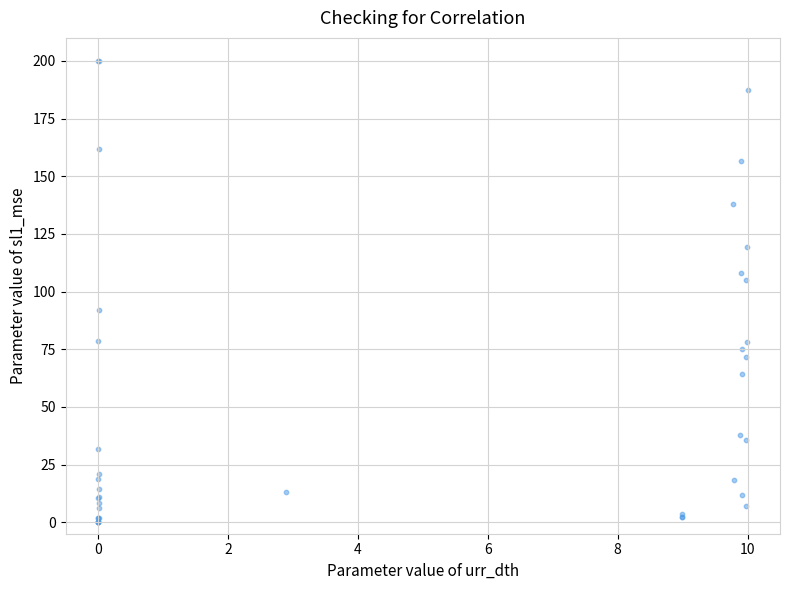

What Y value in the scatter plot is closest to 100?

105.0